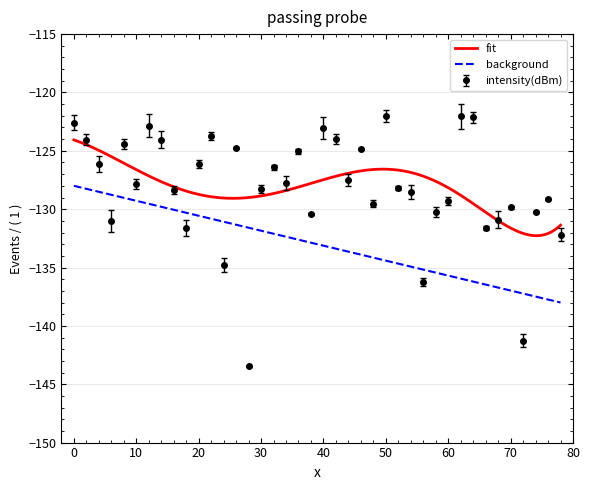

Is this an area chart (filled region under the line)?

No